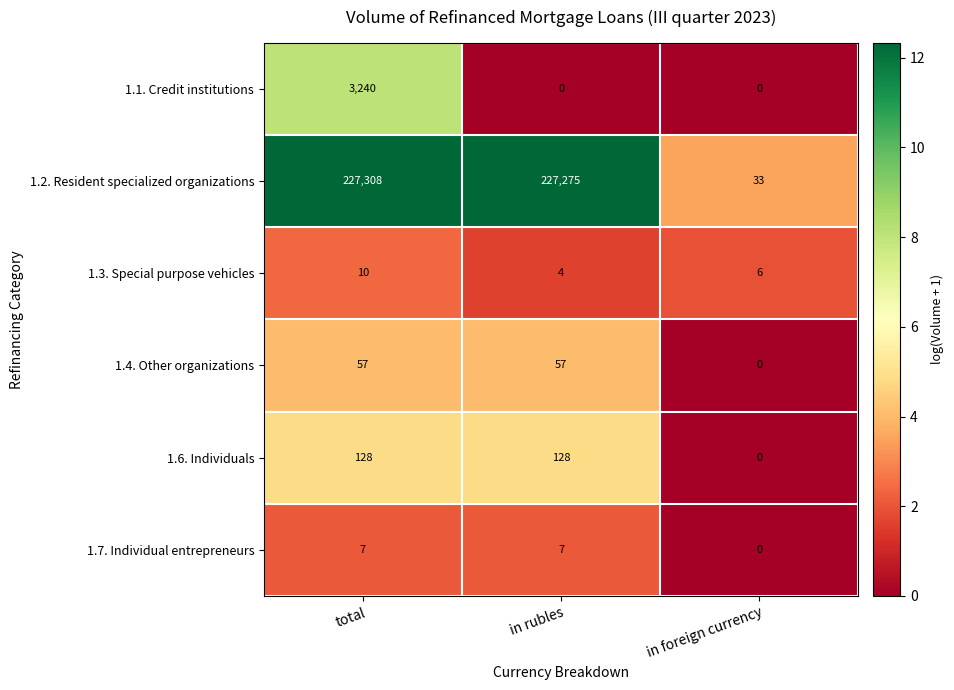

The 1.2. Resident specialized organizations series shows 227275 at in rubles. True or false?

True